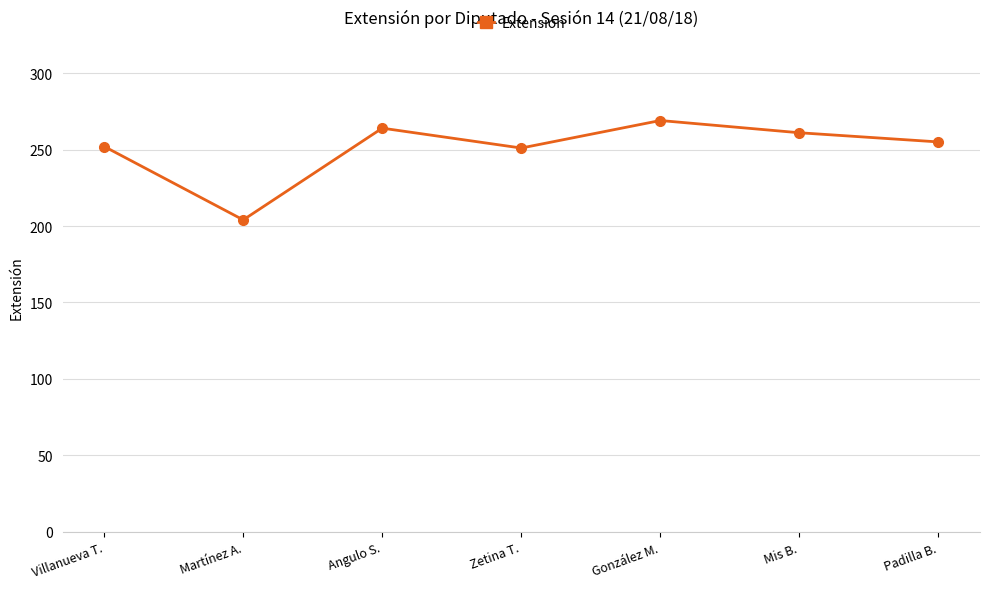

How many values are below 255?

3